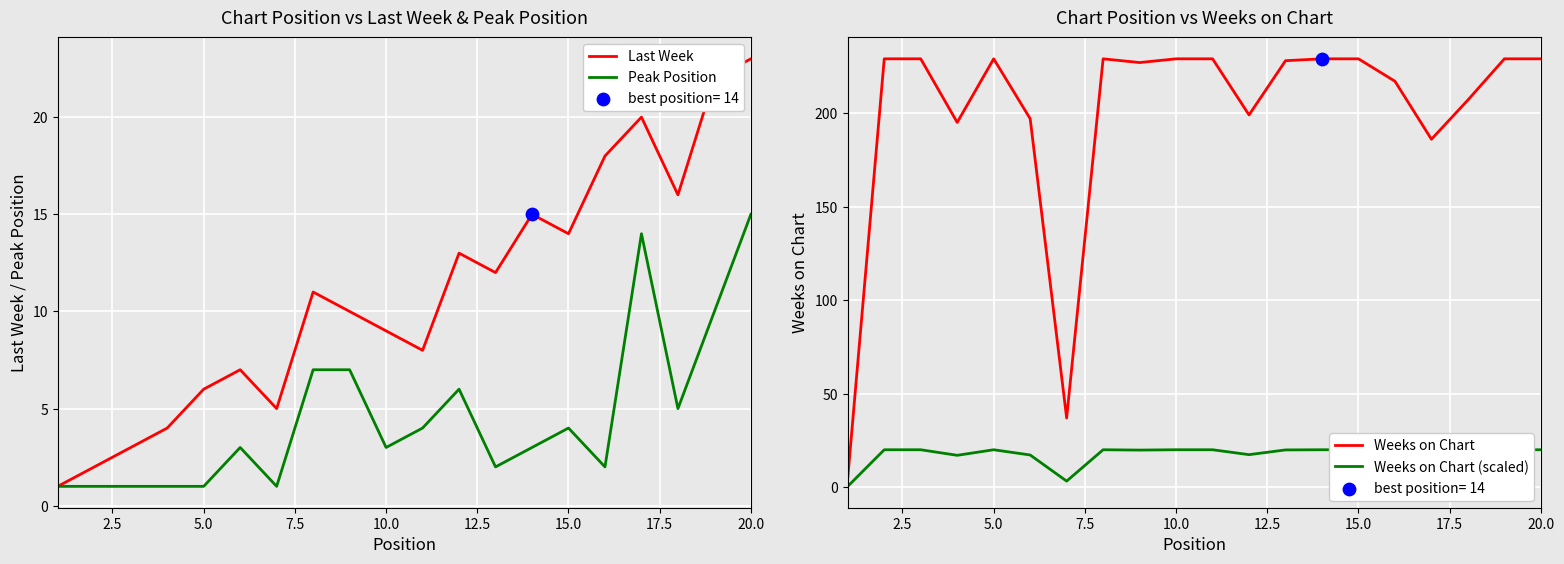

Is the value of Weeks on Chart at 16 greater than the value of Last Week at 13?

Yes